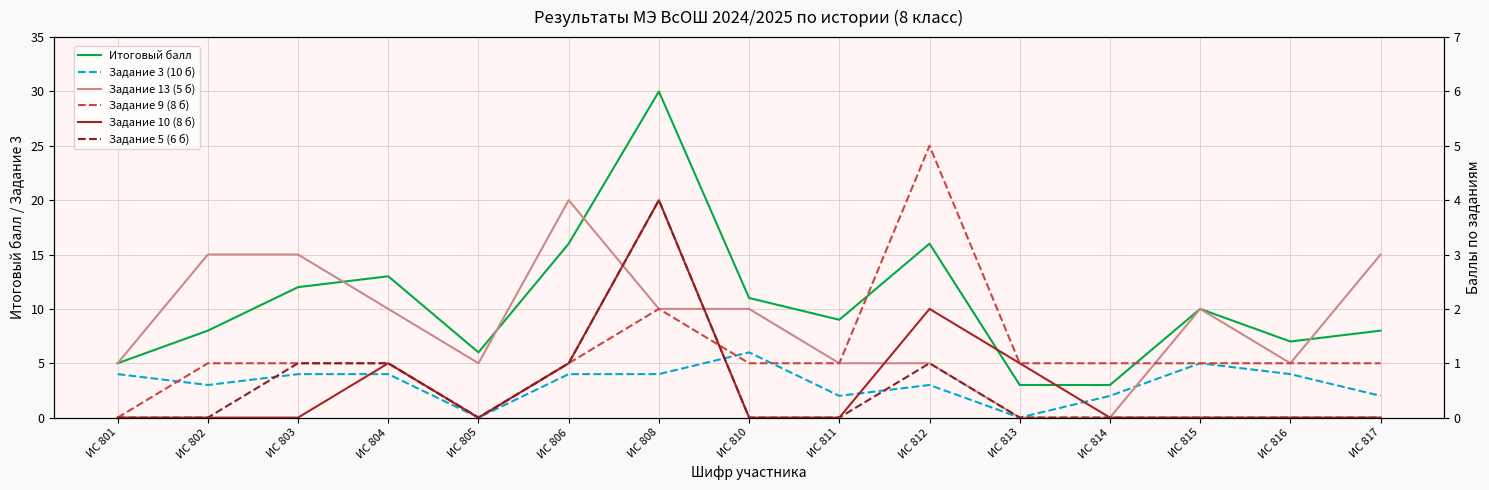

Which series has the widest spread of values?

Итоговый балл